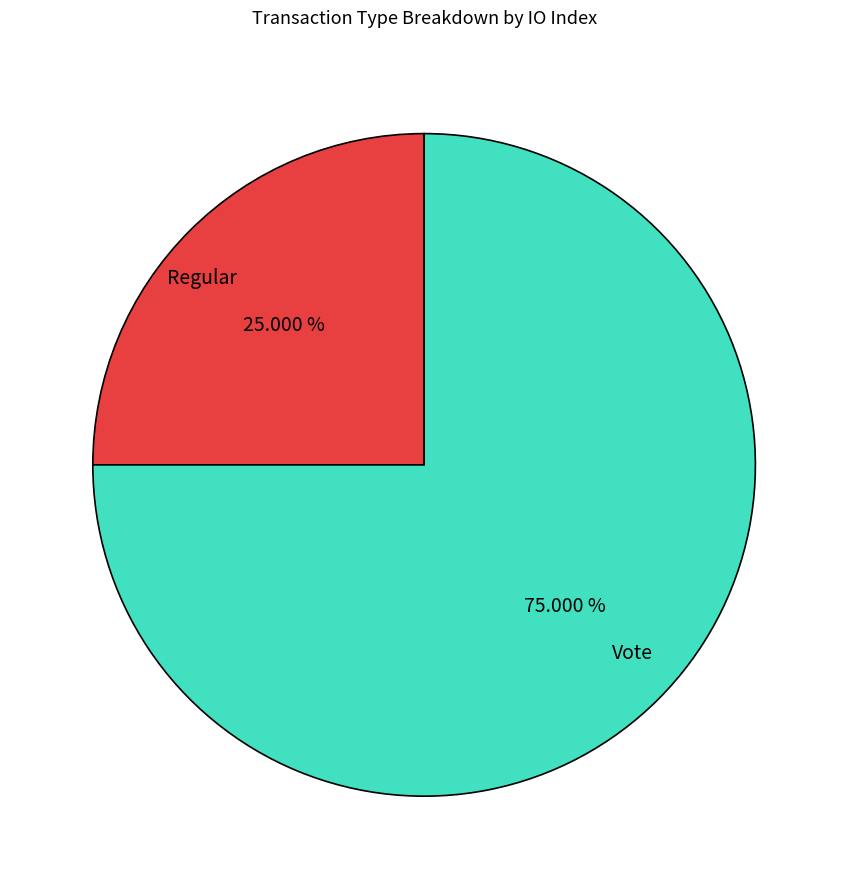

Rank the categories by value from lowest to highest.

Regular, Vote